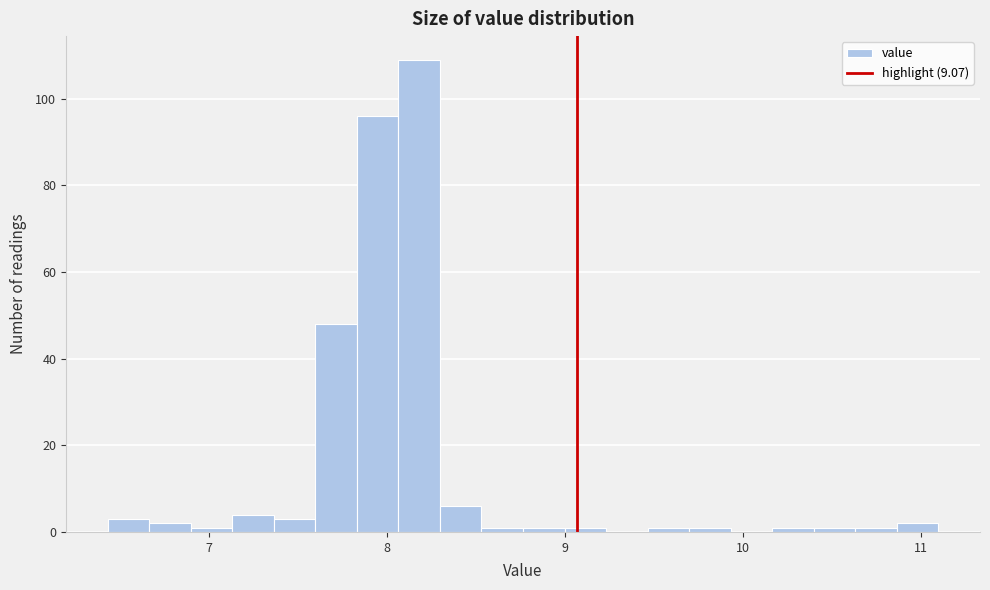

Read against the x-axis, roughly where is the centre of the tallest bar?

8.2